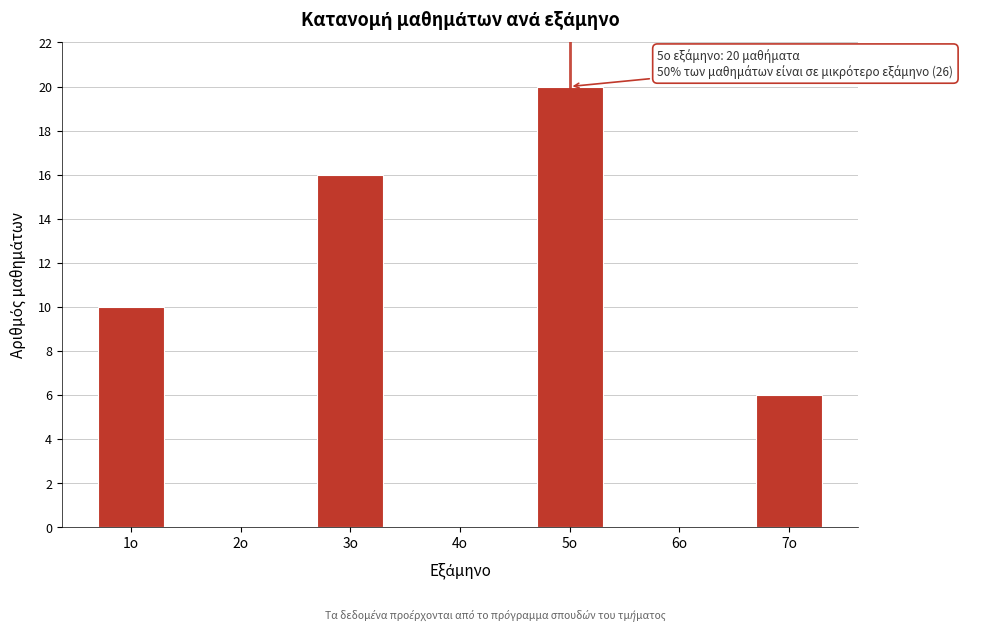

Reading left to right, list all the values displayed in this chart.

1ο=10	2ο=0	3ο=16	4ο=0	5ο=20	6ο=0	7ο=6